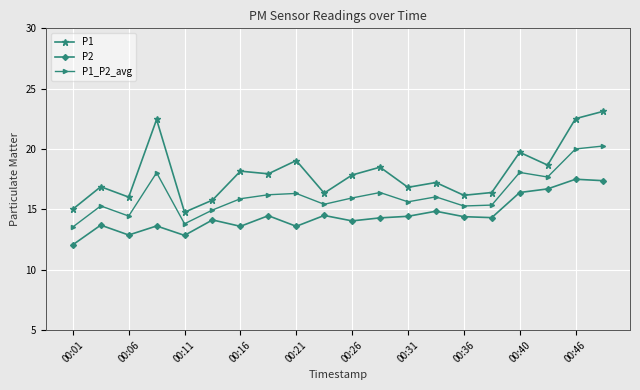

True or false: P2 and P1_P2_avg cross at least once.

False